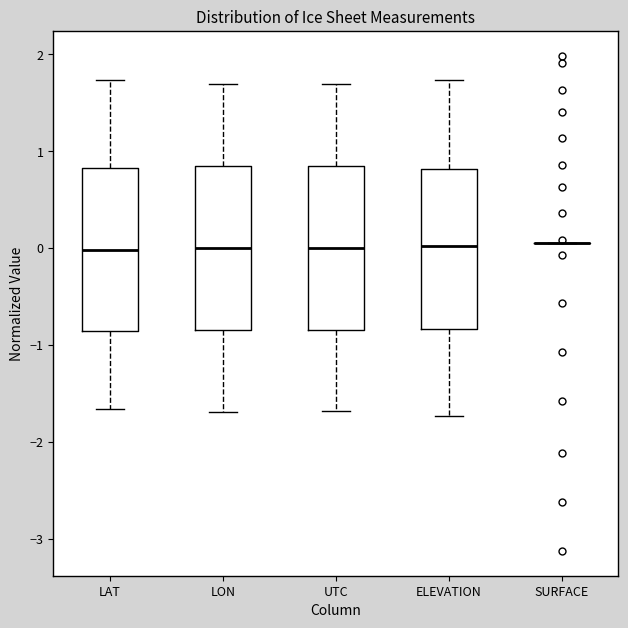

Reading left to right, read every box against the y-axis: the position of its median line, the range the box covers, and the ends of its whiskers. The values are not printed on the chart, so give them approximately, as read against the axis.

LAT: median 0.0, box -0.9 to 0.8, whiskers -1.7 to 1.7
LON: median 0.0, box -0.8 to 0.8, whiskers -1.7 to 1.7
UTC: median 0.0, box -0.8 to 0.8, whiskers -1.7 to 1.7
ELEVATION: median 0.0, box -0.8 to 0.8, whiskers -1.7 to 1.7
SURFACE: box collapsed to a line at 0.0, whiskers 0.0 to 0.0